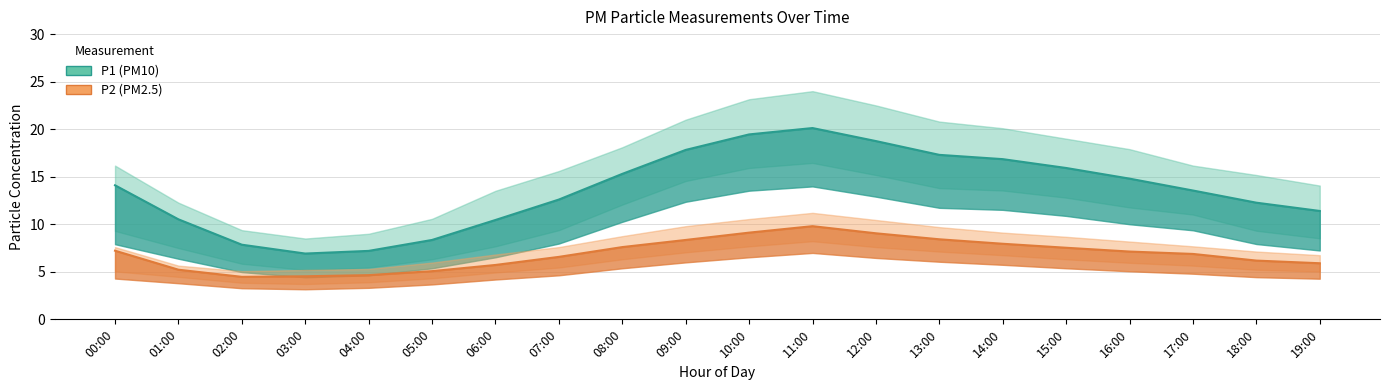

True or false: P2 and P1_lower intersect in this chart.

False